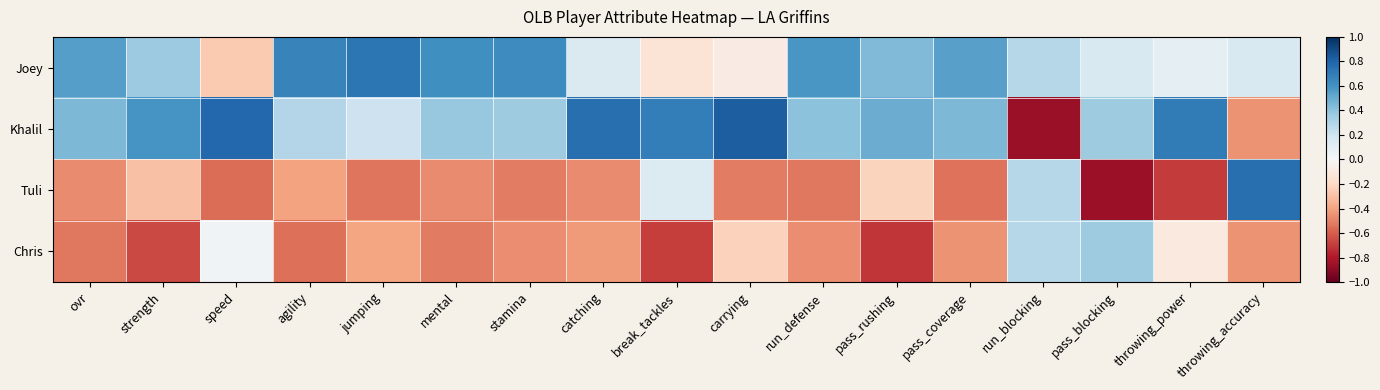

Which series has the largest total across all categories?

Khalil